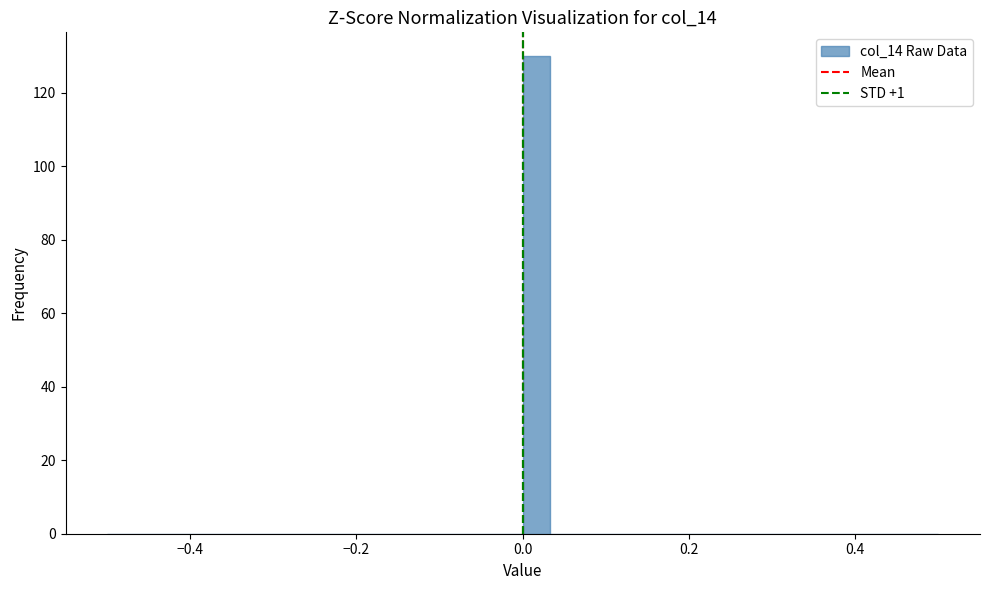

Read against the x-axis, roughly where is the centre of the tallest bar?

0.02